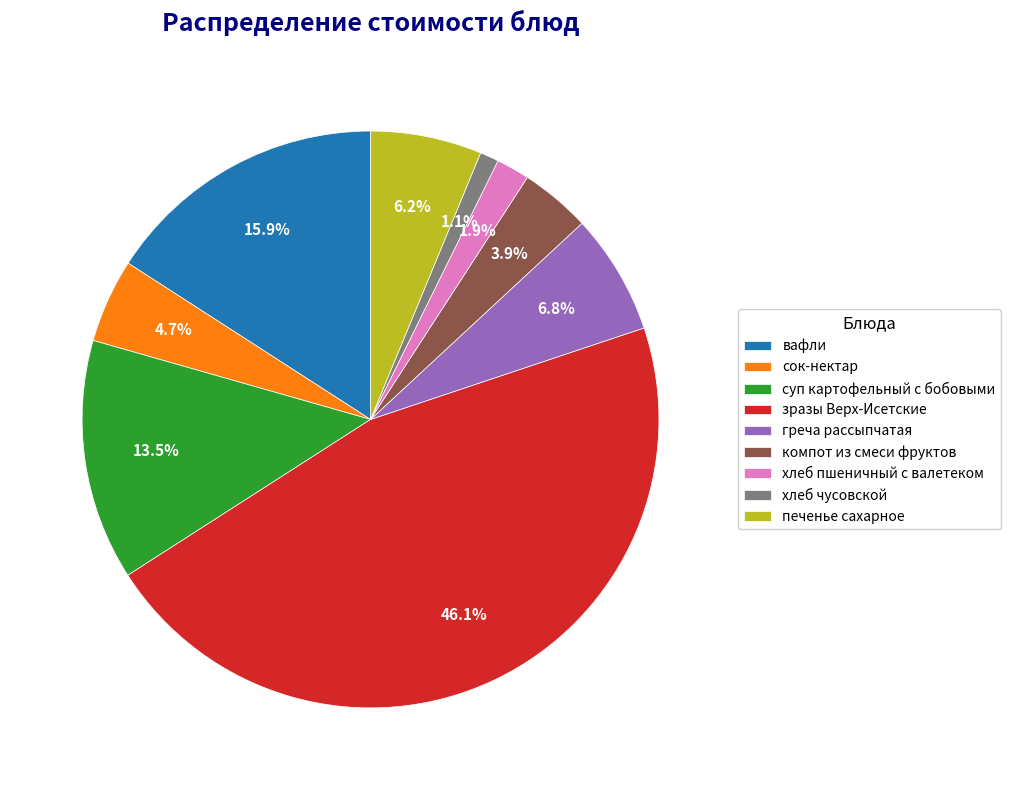

Which category has the biggest portion of the pie?

зразы Верх-Исетские